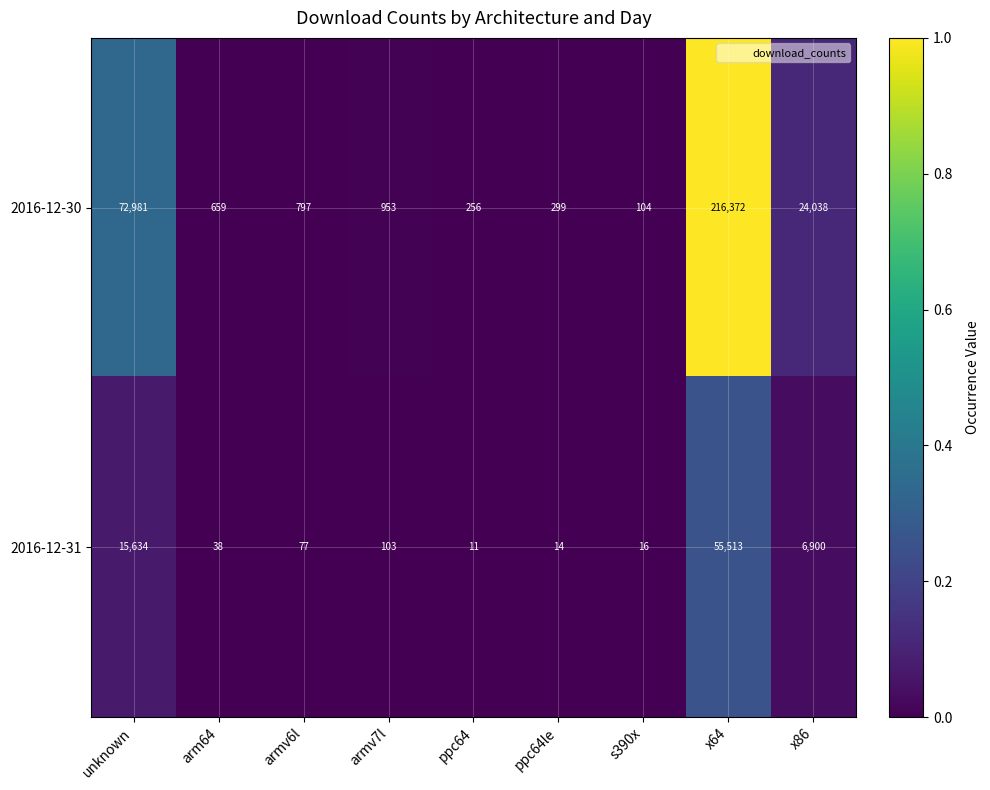

What is the maximum value shown in the chart?

216372